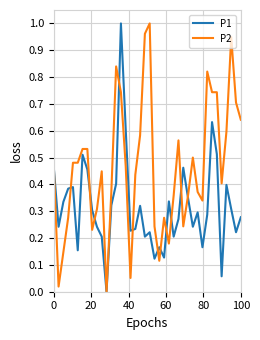

How many series are shown in this chart?

2